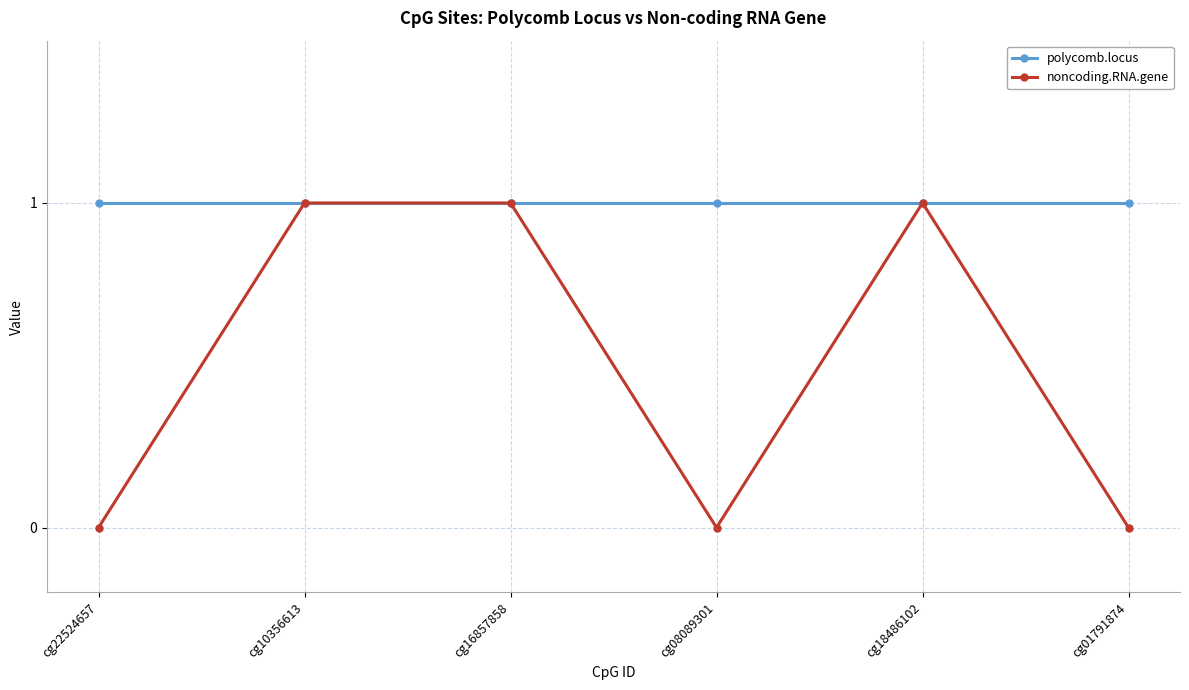

Which series has the largest range (max minus min)?

noncoding.RNA.gene